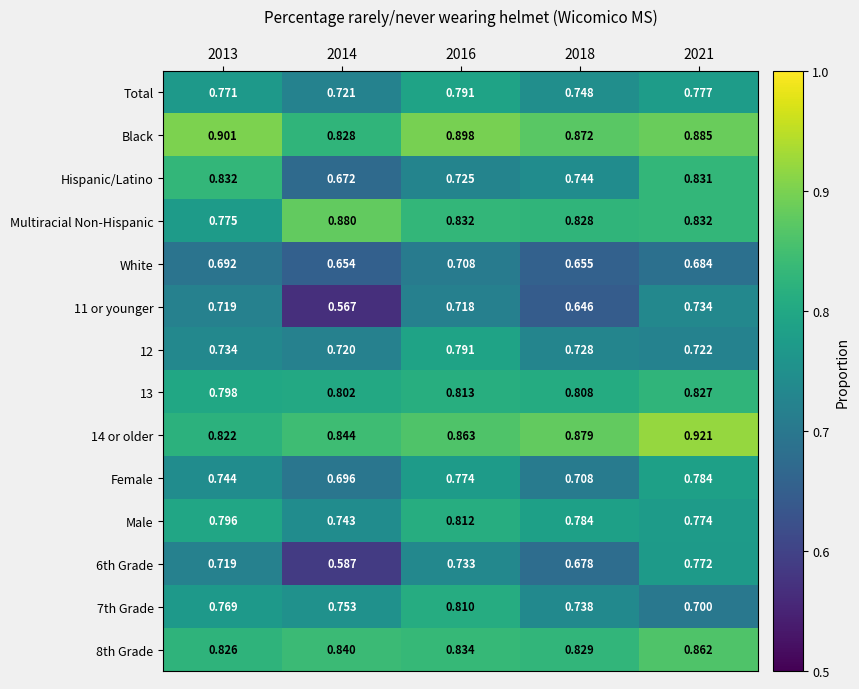

Which series has the largest total across all categories?

Black